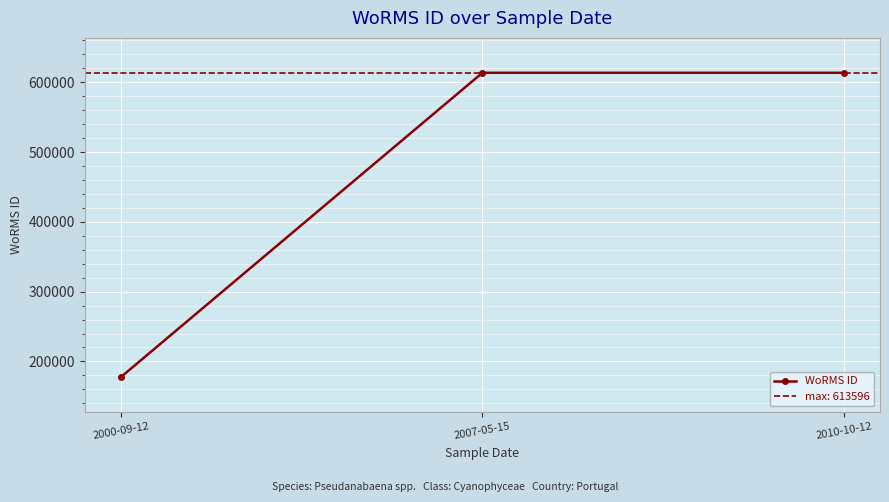

What is the approximate value at 2007-05-15?

613596